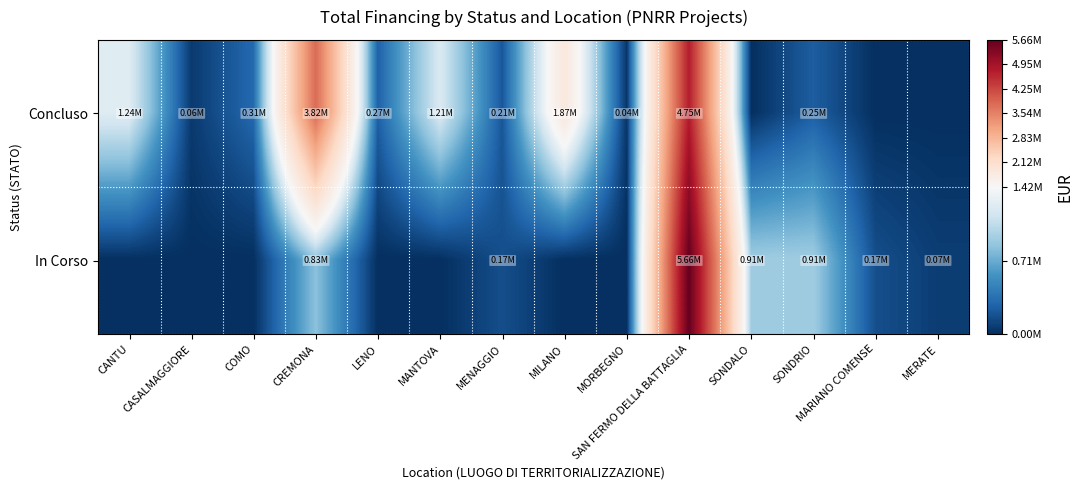

Between CANTU and CASALMAGGIORE, which series saw the biggest shift?

Concluso